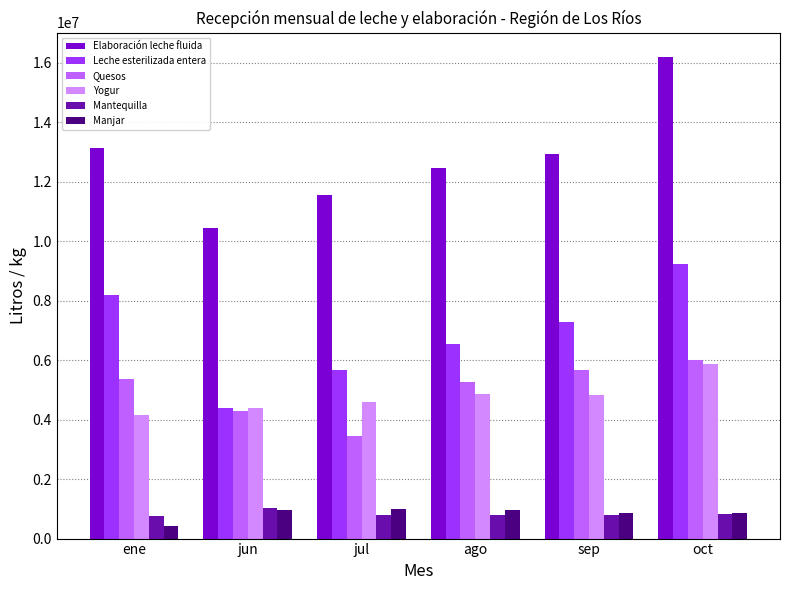

What is the average value of the Yogur series?

4782902